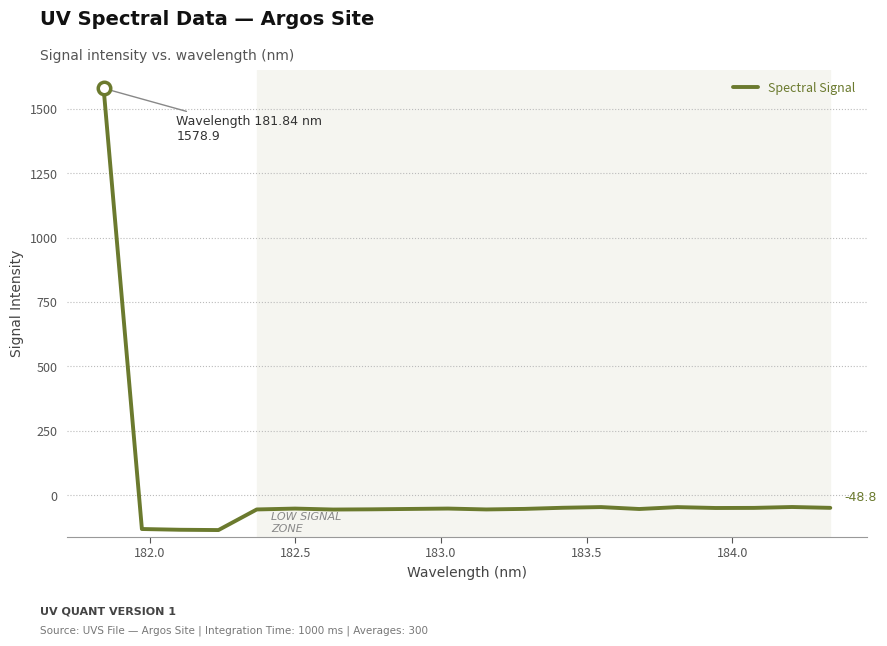

What is the minimum value shown in the chart?

-134.9